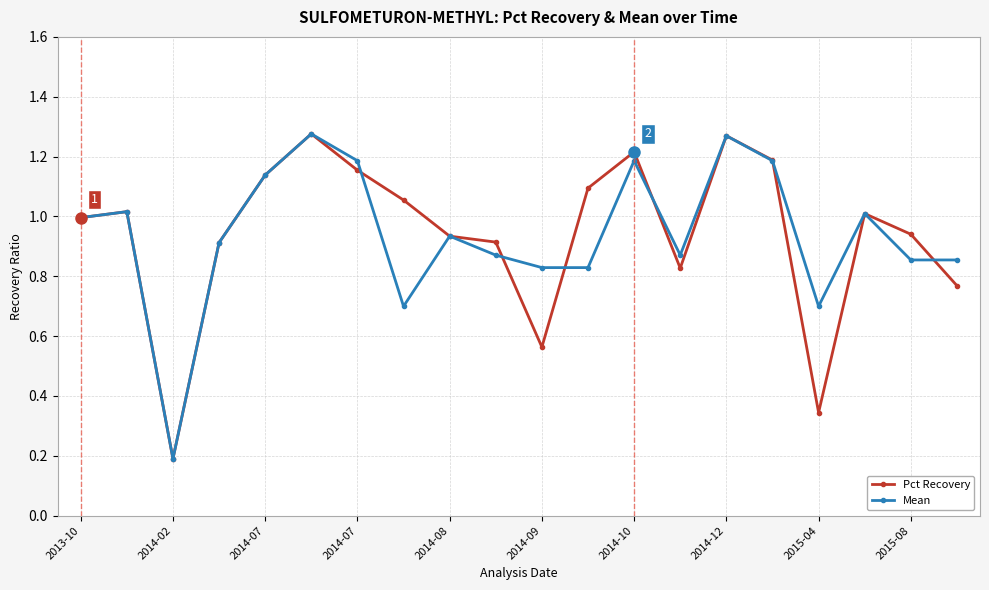

True or false: Mean has more than 0 points higher than both neighbors.

True